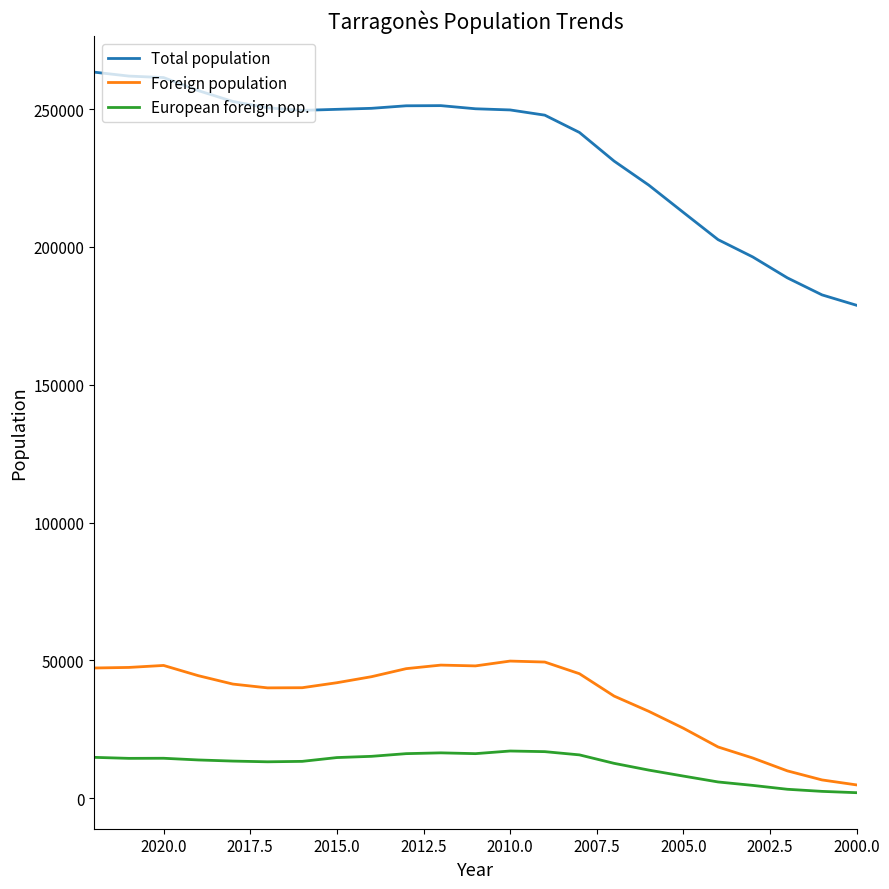

What is the difference between the maximum and second lowest values in the European foreign pop. series?

14646